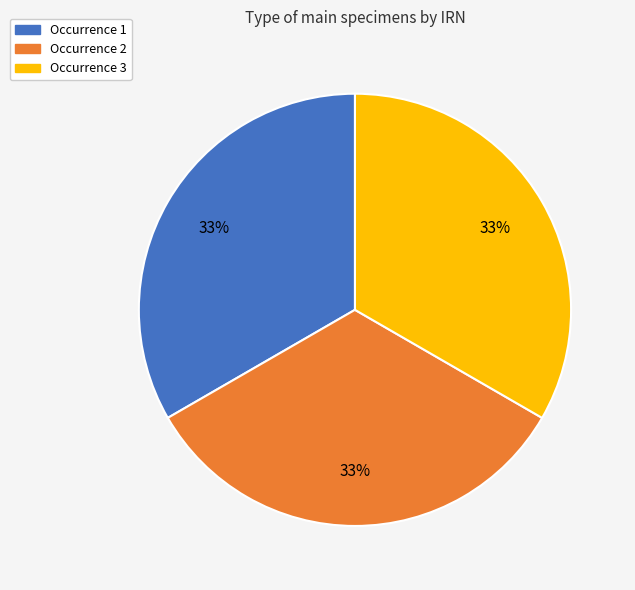

To the nearest percent, what is the average slice percentage?

33%